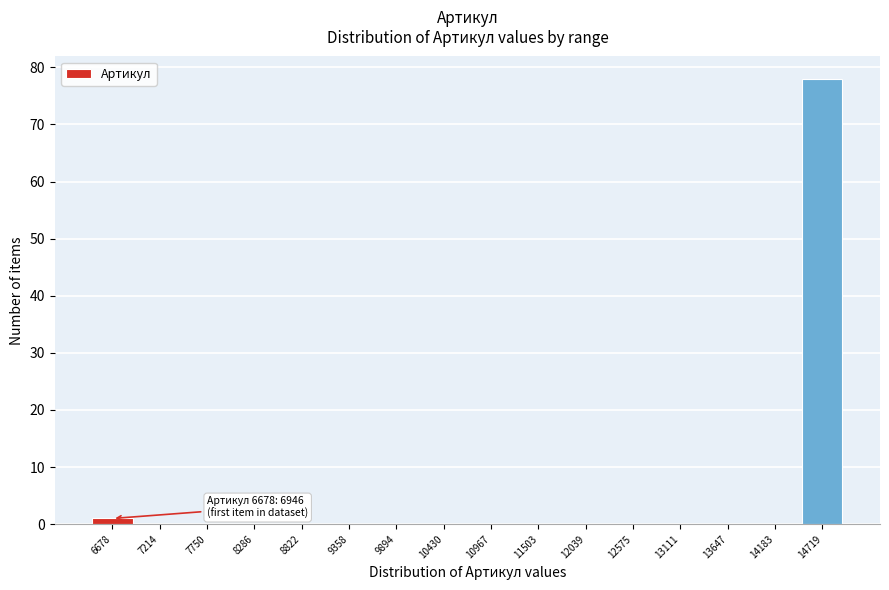

Reading right to left, extract all data points from this chart.

14719=78	14183=0	13647=0	13111=0	12575=0	12039=0	11503=0	10967=0	10430=0	9894=0	9358=0	8822=0	8286=0	7750=0	7214=0	6678=1